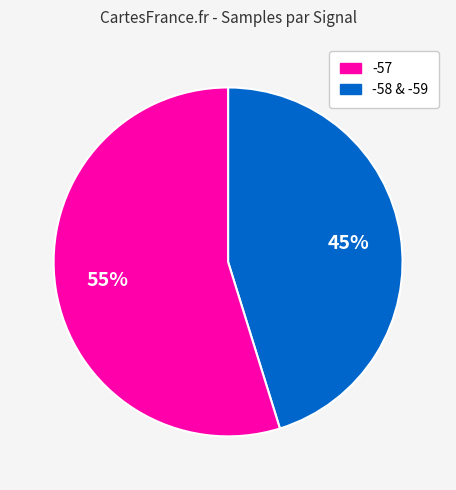

To the nearest percent, what is the average slice percentage?

50%